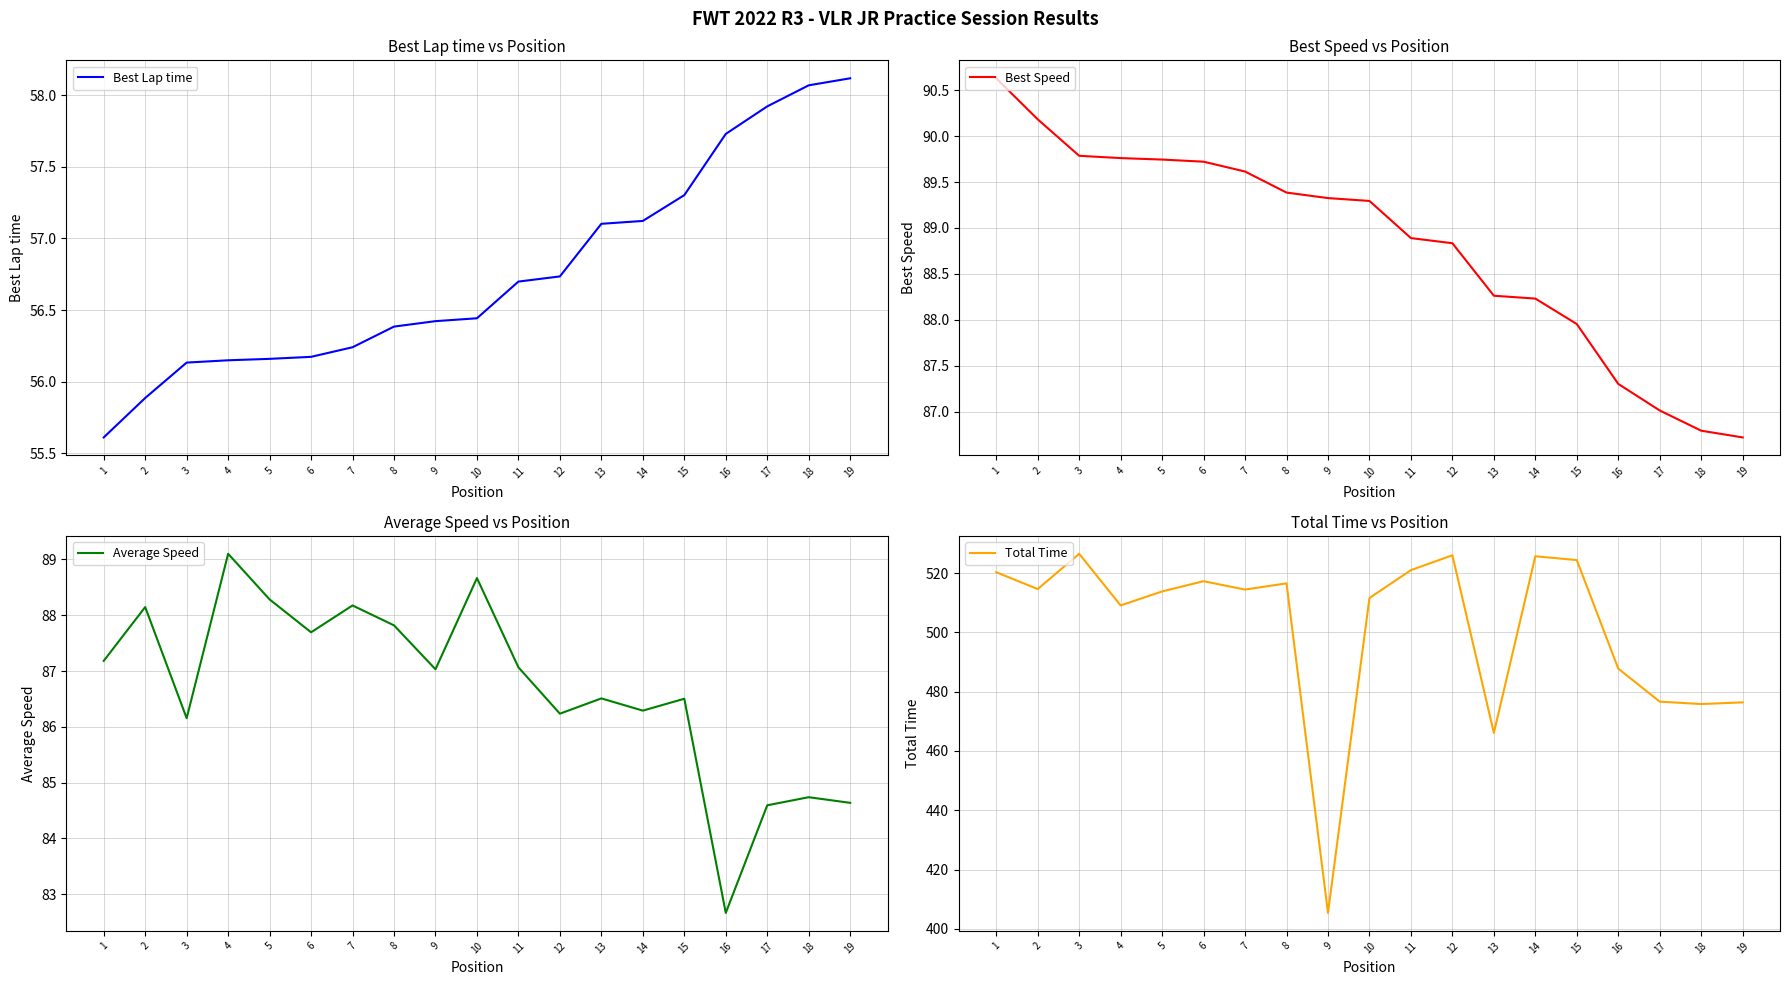

Which has a higher value, 15 or 18?

18